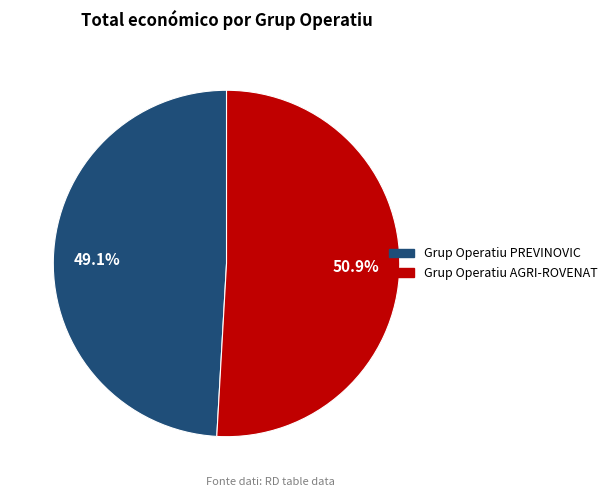

Which category accounts for the majority?

Grup Operatiu AGRI-ROVENAT